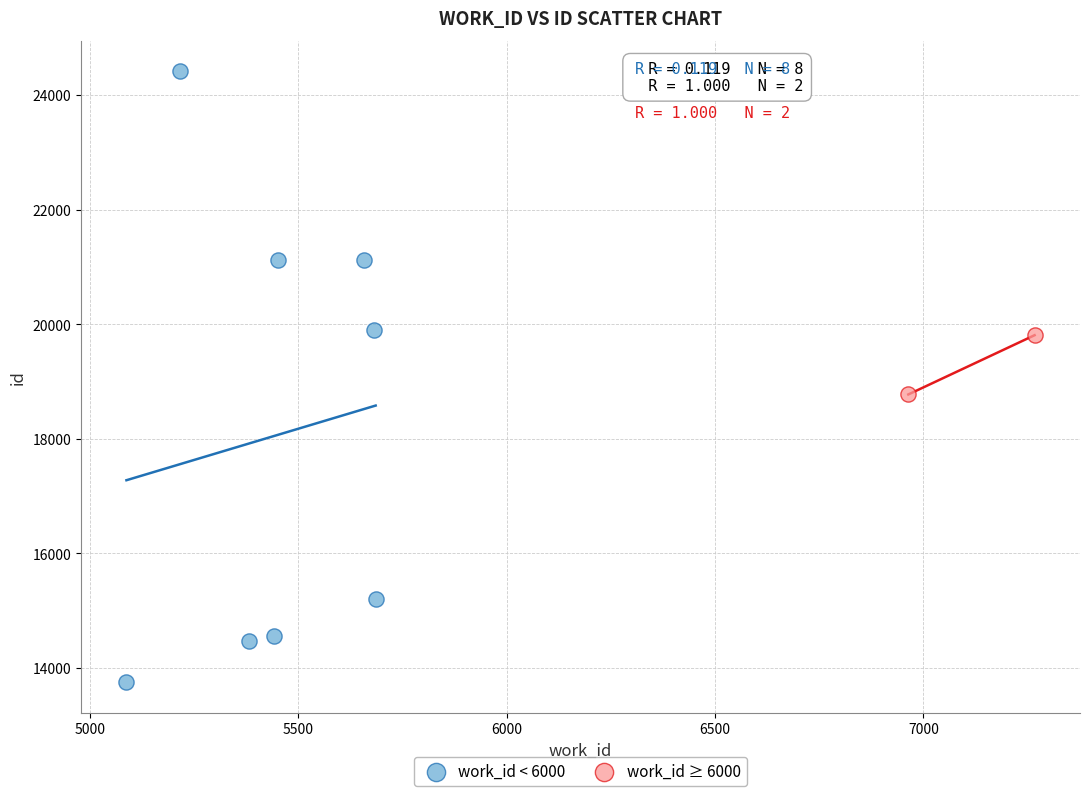

Which series has the largest Y range (max minus min)?

work_id < 6000